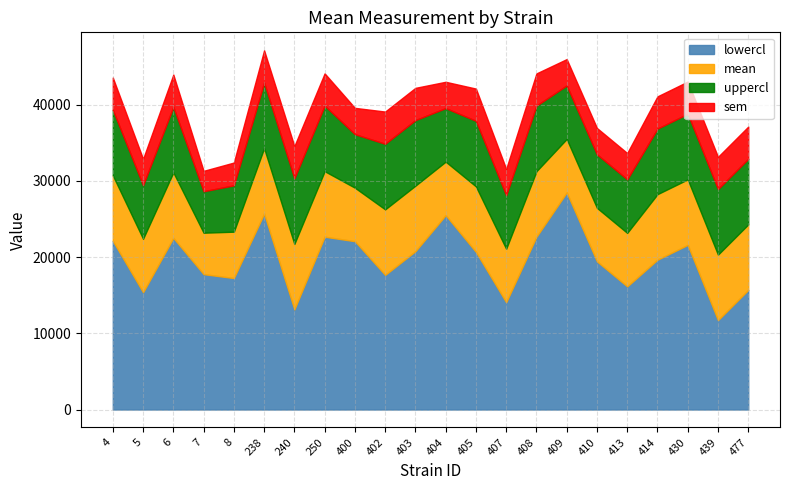

Reading left to right, list all the values displayed in this chart.

lowercl: 4=22127.7	5=15389.1	6=22519.3	7=17763.5	8=17253.1	238=25704.2	240=13132.0	250=22676.4	400=22085.2	402=17665.0	403=20775.9	404=25505.6	405=20681.2	407=14074.8	408=22671.2	409=28483.3	410=19440.3	413=16156.3	414=19659.8	430=21603.8	439=11725.8	477=15694.5
mean: 4=30728.0	5=22411.2	6=31119.5	7=23202.8	8=23334.4	238=34304.5	240=21732.3	250=31276.7	400=29107.3	402=26265.2	403=29376.2	404=32527.7	405=29281.5	407=21096.9	408=31271.5	409=35505.4	410=26462.4	413=23178.4	414=28260.1	430=30204.0	439=20326.0	477=24294.8
uppercl: 4=39328.3	5=29433.3	6=39719.8	7=28642.1	8=29415.7	238=42904.8	240=30332.6	250=39877.0	400=36129.4	402=34865.5	403=37976.4	404=39549.8	405=37881.8	407=28119.0	408=39871.7	409=42527.5	410=33484.5	413=30200.5	414=36860.4	430=38804.3	439=28926.3	477=32895.0
sem: 4=4231.9	5=3455.3	6=4231.9	7=2676.5	8=2992.4	238=4231.9	240=4231.9	250=4231.9	400=3455.3	402=4231.9	403=4231.9	404=3455.3	405=4231.9	407=3455.3	408=4231.9	409=3455.3	410=3455.3	413=3455.3	414=4231.9	430=4231.9	439=4231.9	477=4231.9